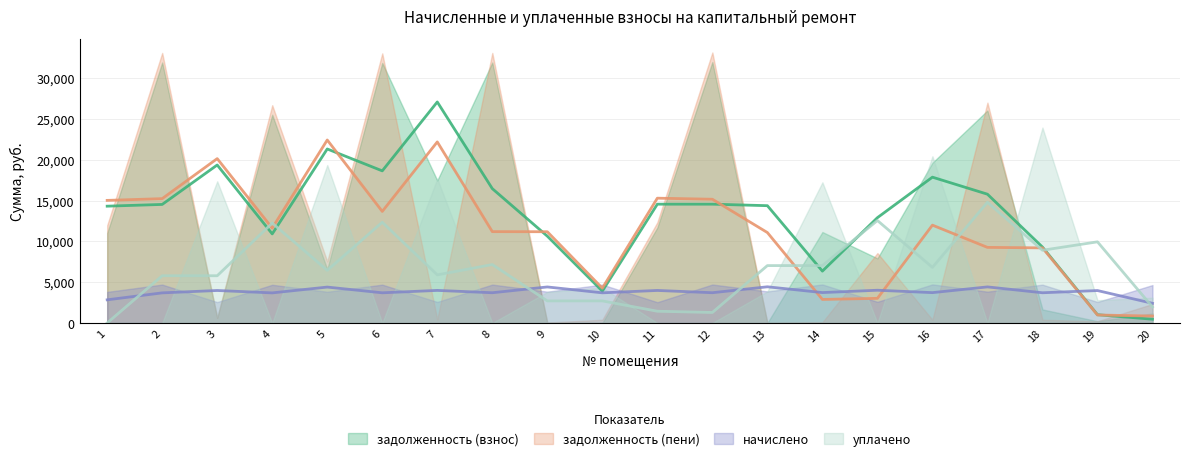

True or false: уплачено has more than 0 points higher than both neighbors.

True